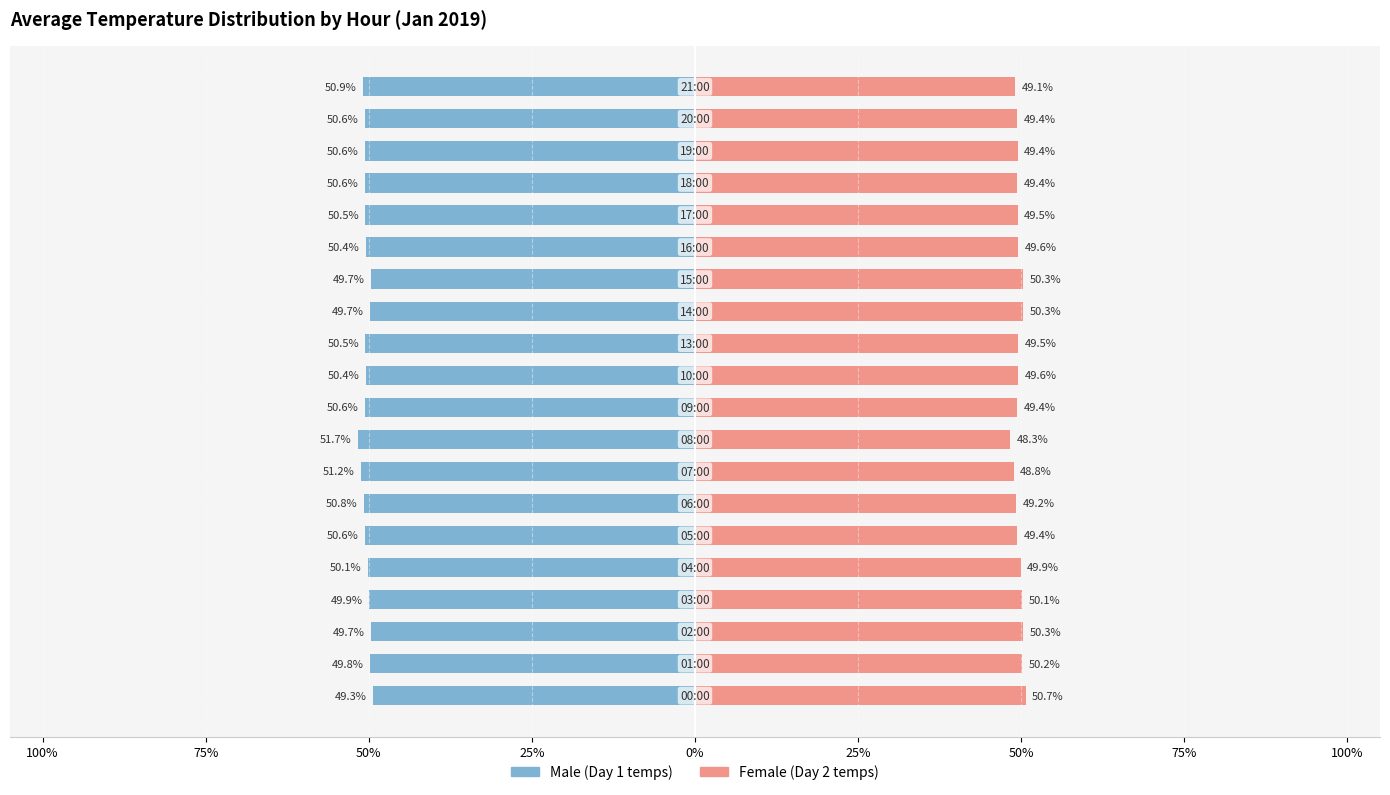

Reading right to left, extract all data points from this chart.

Male: -50.9	-50.6	-50.6	-50.6	-50.5	-50.4	-49.7	-49.7	-50.5	-50.4	-50.6	-51.7	-51.2	-50.8	-50.6	-50.1	-49.9	-49.7	-49.8	-49.3
Female: 49.1	49.4	49.4	49.4	49.5	49.6	50.3	50.3	49.5	49.6	49.4	48.3	48.8	49.2	49.4	49.9	50.1	50.3	50.2	50.7